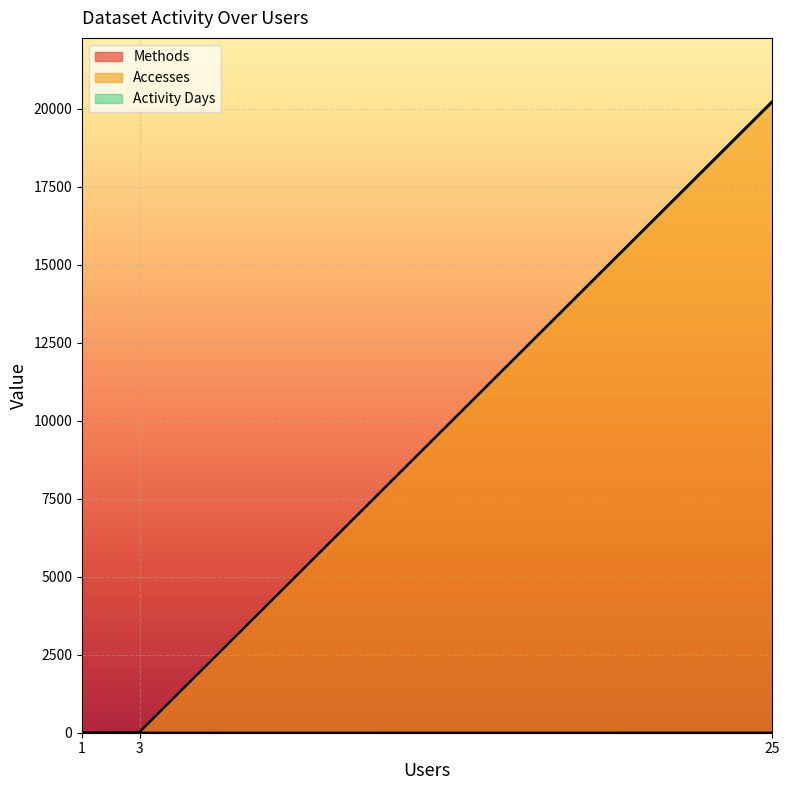

What is the sum of all Activity Days values?

20277